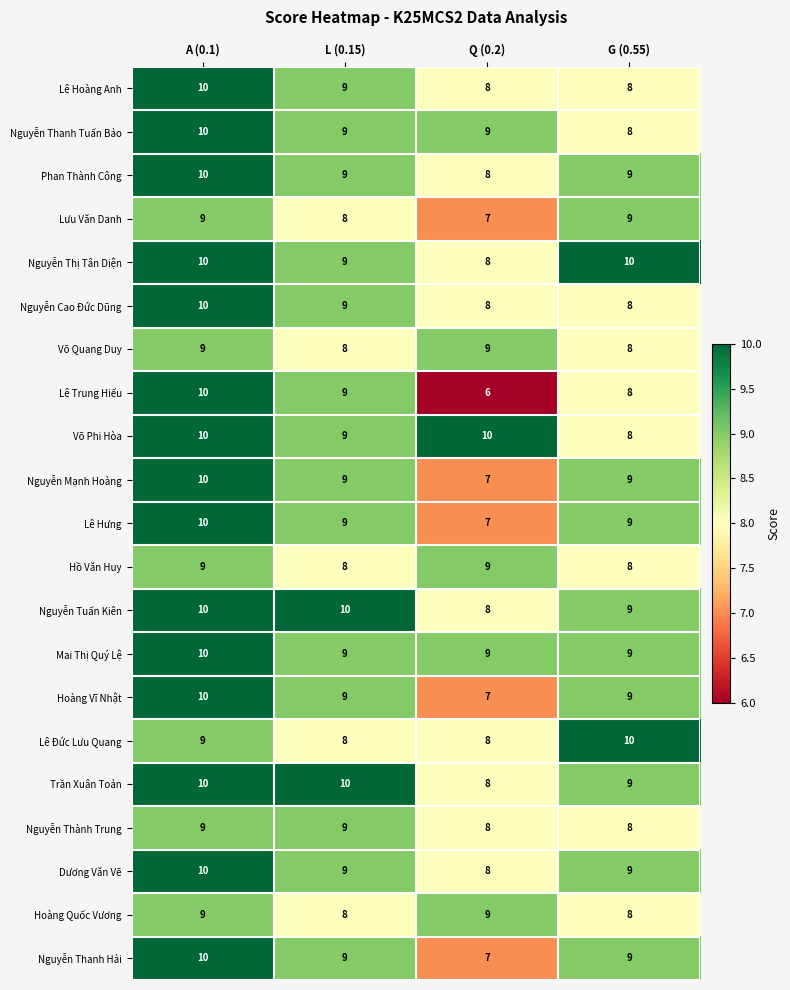

Which label corresponds to the smallest value in the chart?

Q (0.2)